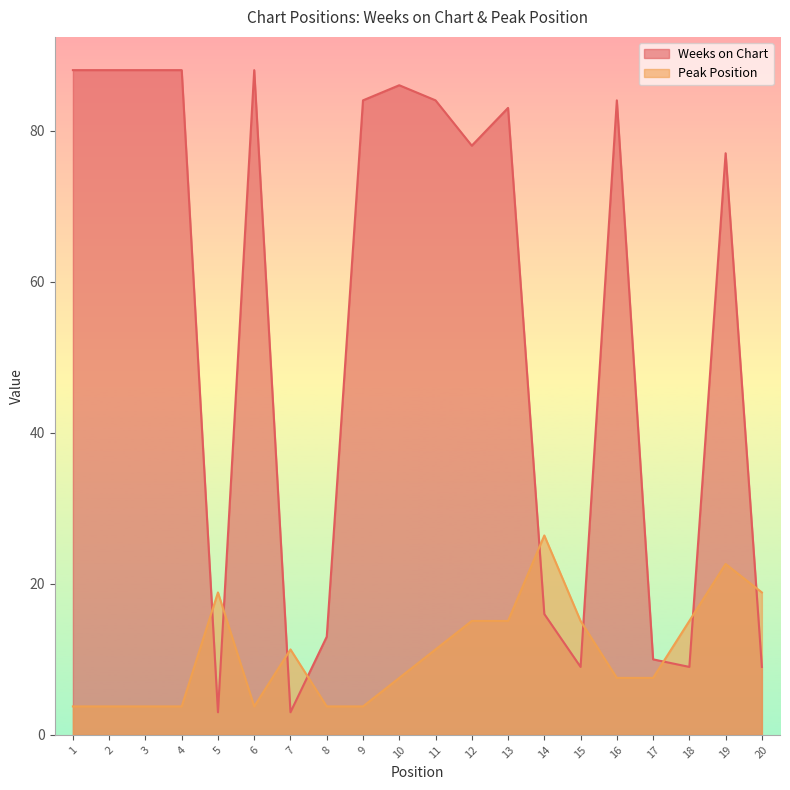

True or false: Weeks on Chart and Peak Position cross at least once.

True